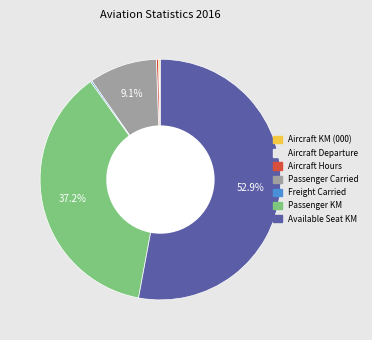

What percentage is NOT represented by Passenger Carried?

90.9%